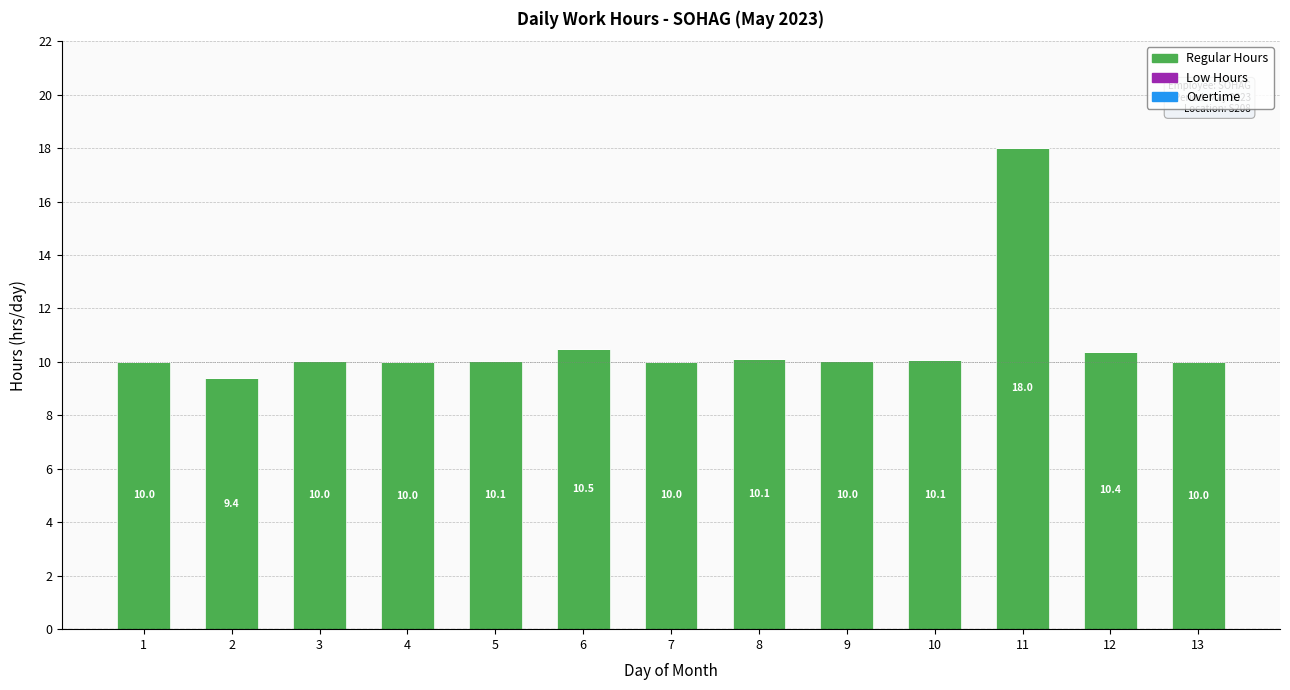

True or false: the data shows 16.8 at 6.

False